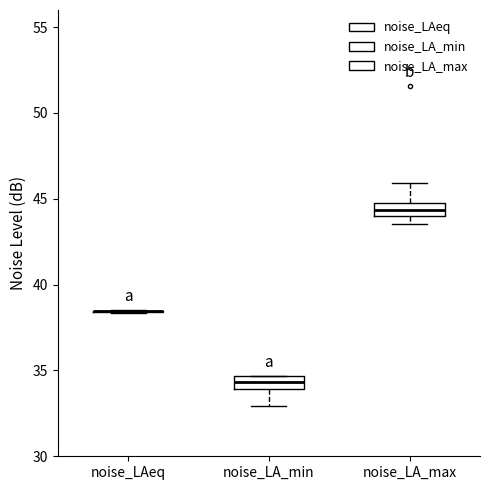

Where does the lower whisker of the box for noise_LA_min end on the y-axis? The values are not printed on the chart, so give them approximately, as read against the axis.

33.0